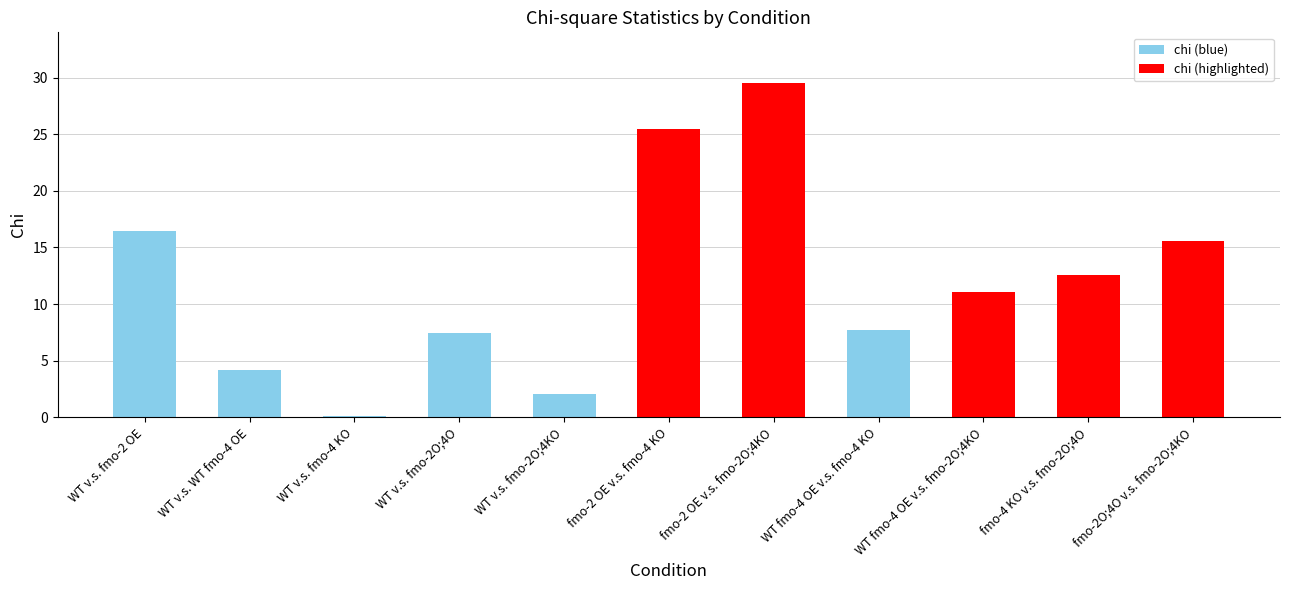

The value at fmo-4 KO v.s. fmo-2O;4O is 12.6. True or false?

True